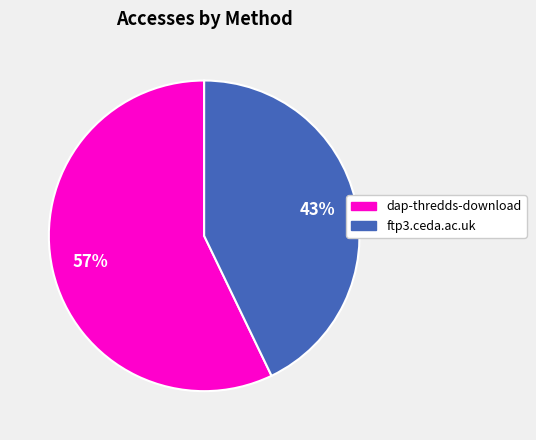

To the nearest percent, what percentage of the pie is ftp3.ceda.ac.uk?

43%